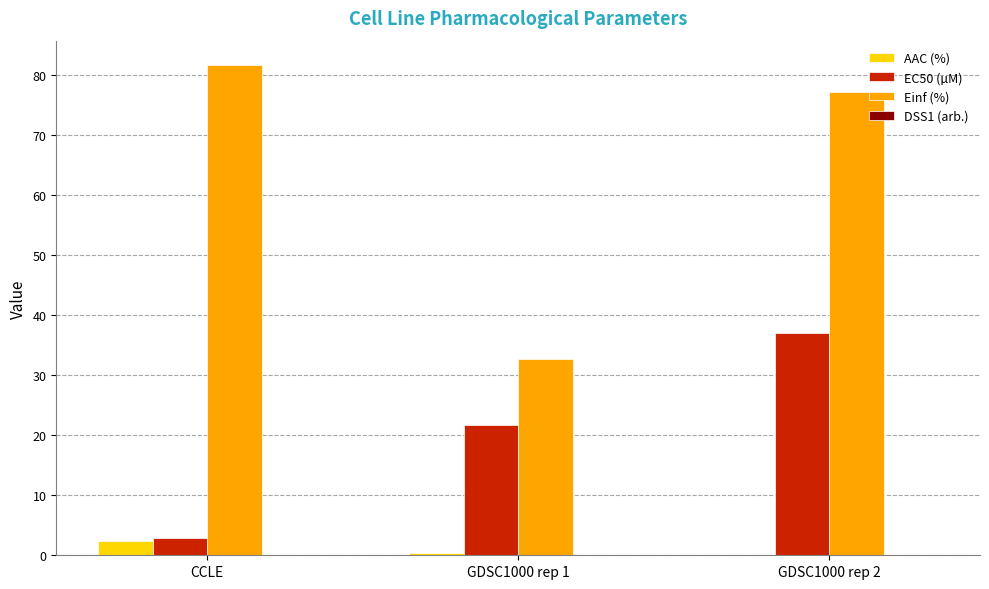

True or false: AAC (%) has a value of 2.3 at CCLE.

True